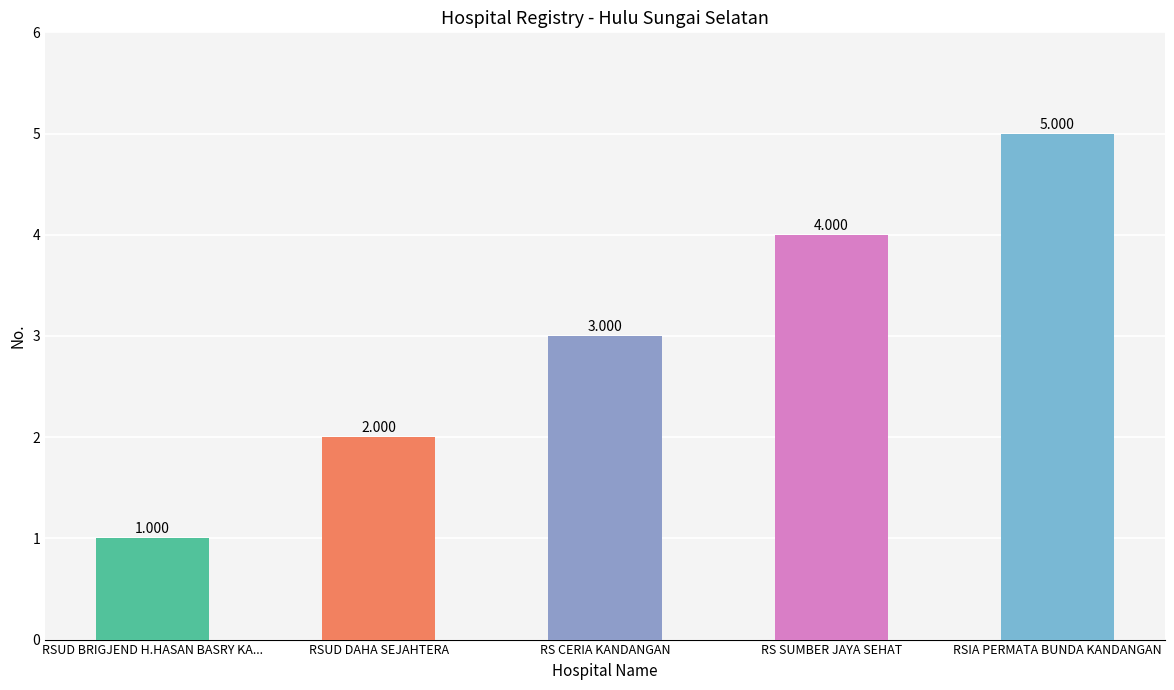

What is the difference between the maximum and second lowest values?

3